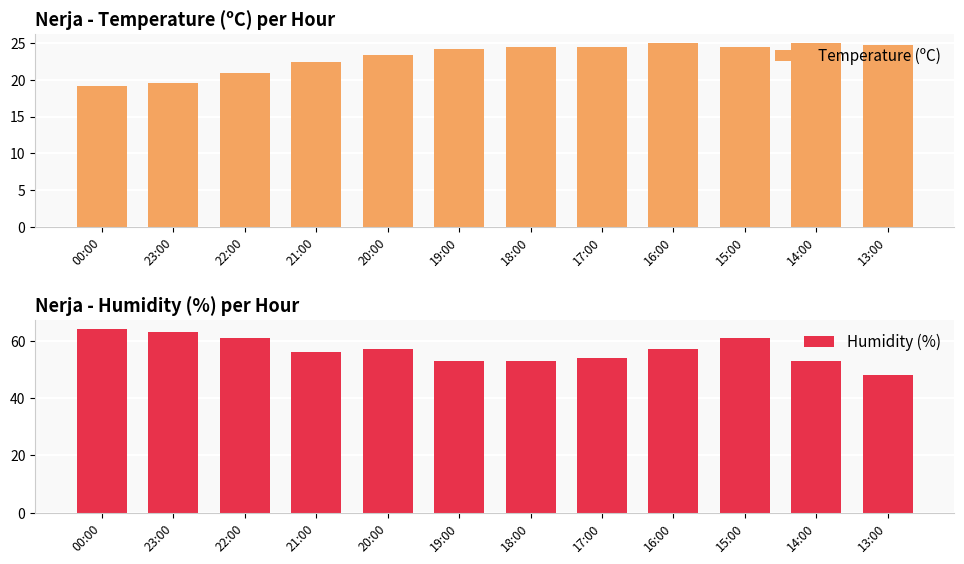

The value of Temperature (ºC) at 23:00 is 29.7. True or false?

False